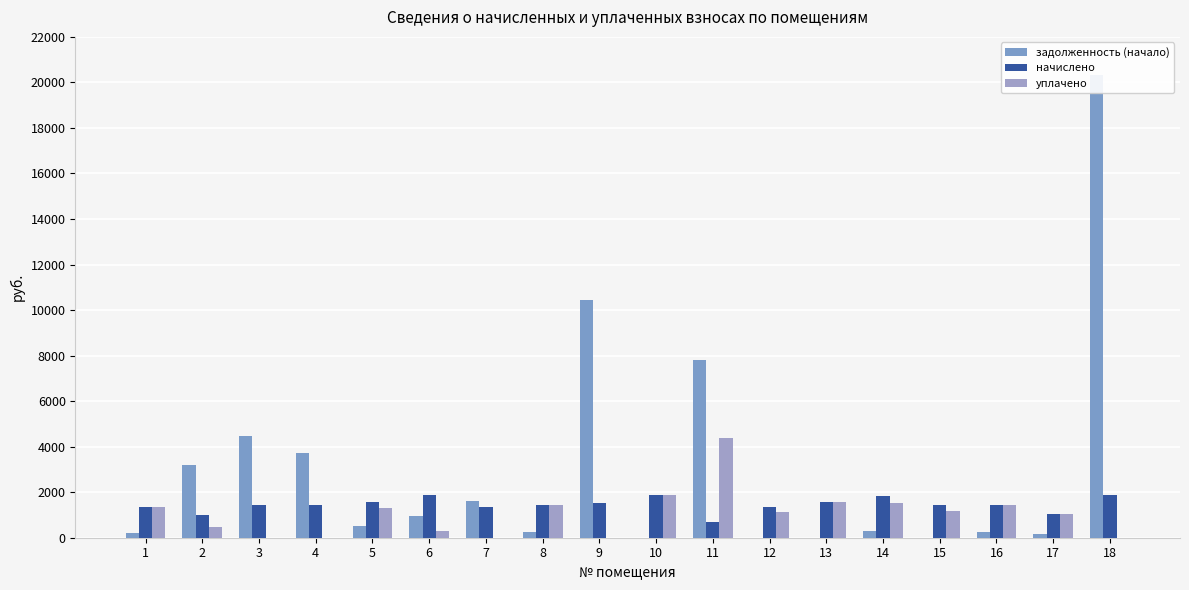

Rank the series at 11 from highest to lowest value.

задолженность (начало), уплачено, начислено